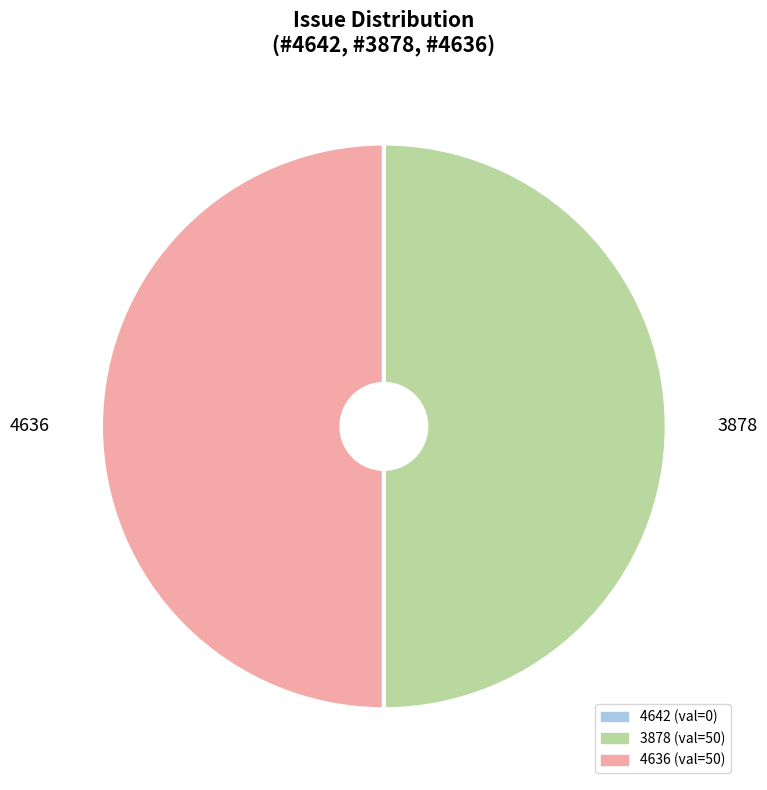

Is it true that 3878 is 42% of the pie?

False